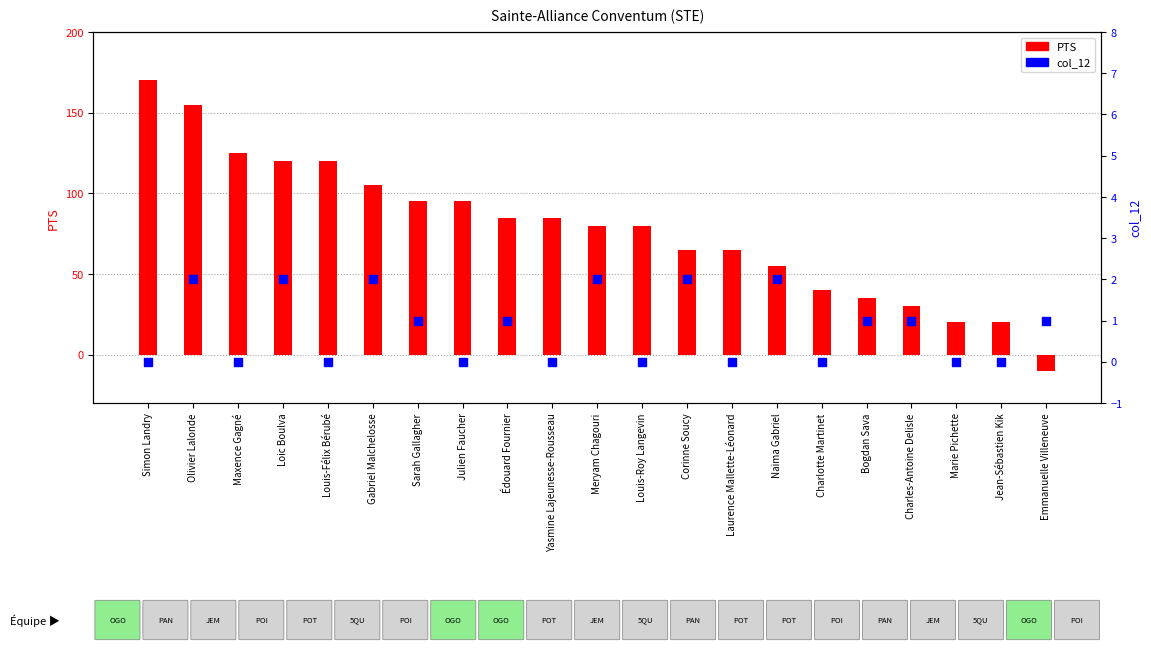

At how many categories does at least one series exceed 106?

5